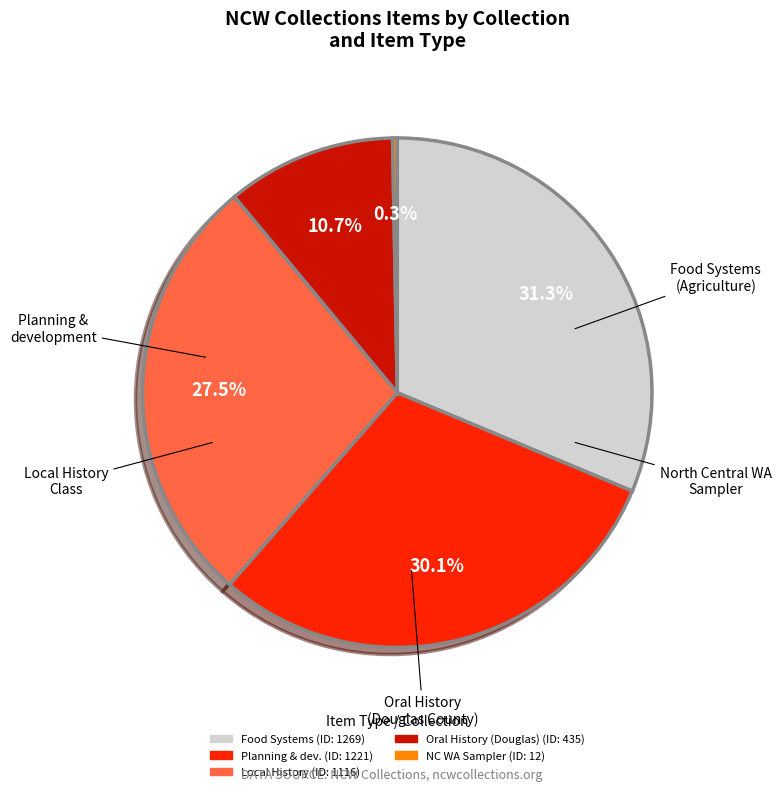

Does any single category account for the majority?

No